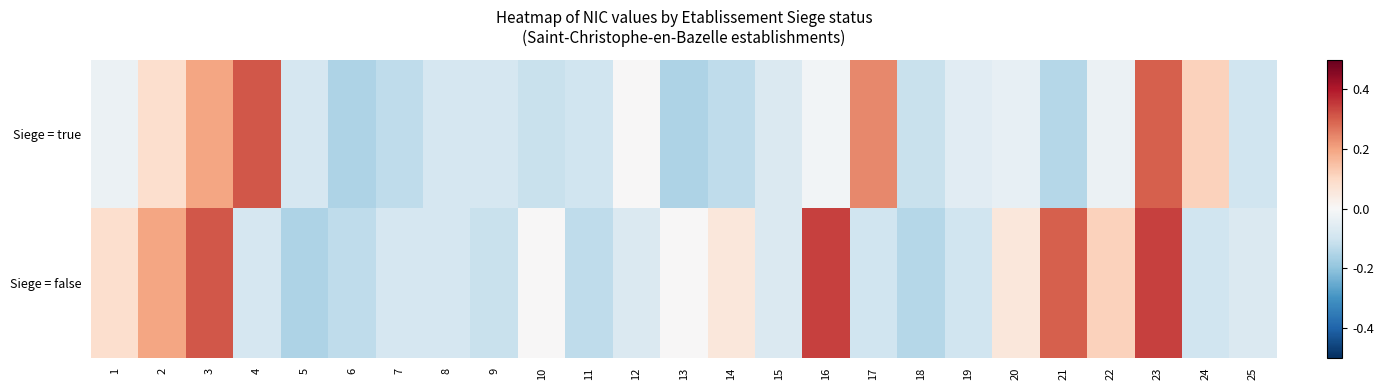

Reading left to right, list all the values displayed in this chart.

Siege = true: 1=-0.0	2=0.1	3=0.2	4=0.3	5=-0.1	6=-0.2	7=-0.1	8=-0.1	9=-0.1	10=-0.1	11=-0.1	12=0.0	13=-0.2	14=-0.1	15=-0.1	16=-0.0	17=0.2	18=-0.1	19=-0.1	20=-0.0	21=-0.1	22=-0.0	23=0.3	24=0.1	25=-0.1
Siege = false: 1=0.1	2=0.2	3=0.3	4=-0.1	5=-0.2	6=-0.1	7=-0.1	8=-0.1	9=-0.1	10=0.0	11=-0.1	12=-0.1	13=0.0	14=0.1	15=-0.1	16=0.3	17=-0.1	18=-0.1	19=-0.1	20=0.1	21=0.3	22=0.1	23=0.3	24=-0.1	25=-0.1